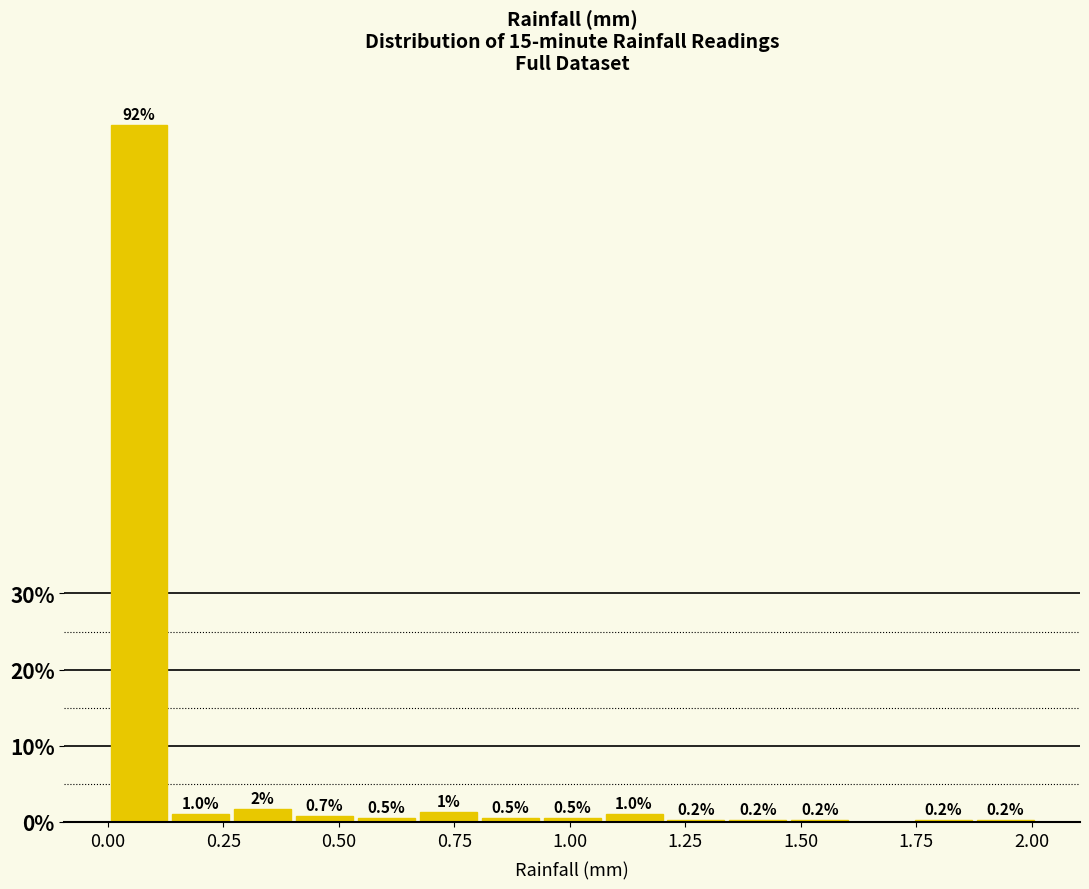

Read against the x-axis, roughly where is the centre of the tallest bar?

0.05